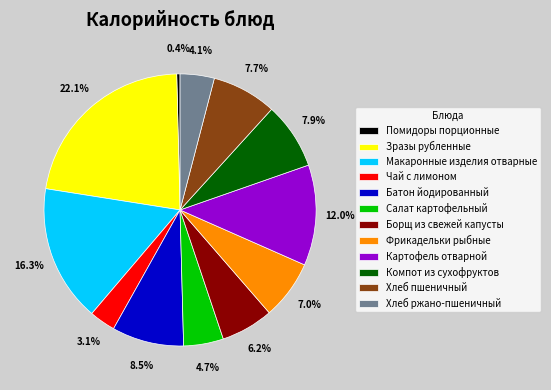

To the nearest percent, what percentage of the pie is Компот из сухофруктов?

8%